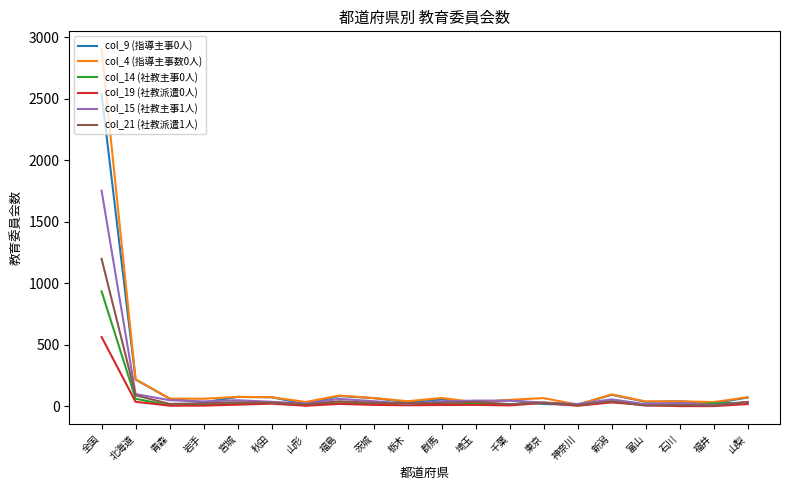

What is the difference between the col_19 (社教派遣0人) values at 埼玉 and 宮城?

2